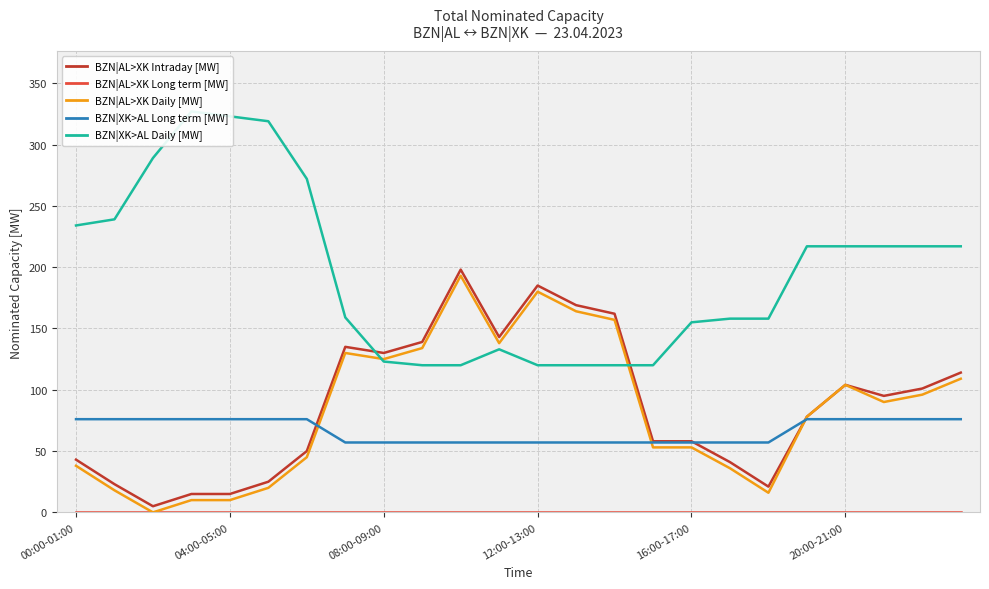

What is the maximum value for BZN|XK>AL Long term [MW]?

76